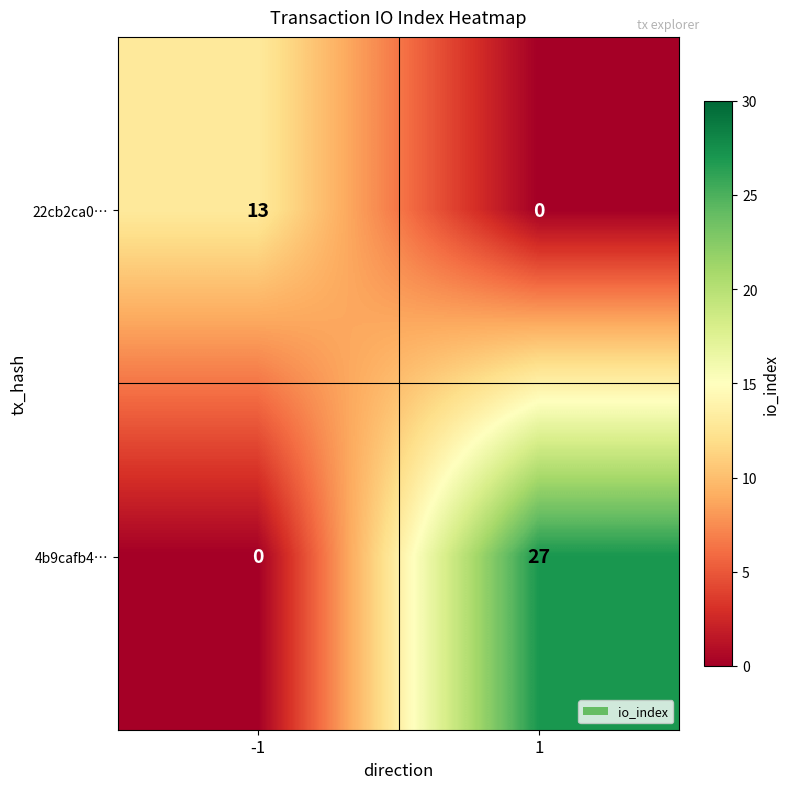

What is the sum of the 4b9cafb4… values at -1 and 1?

27